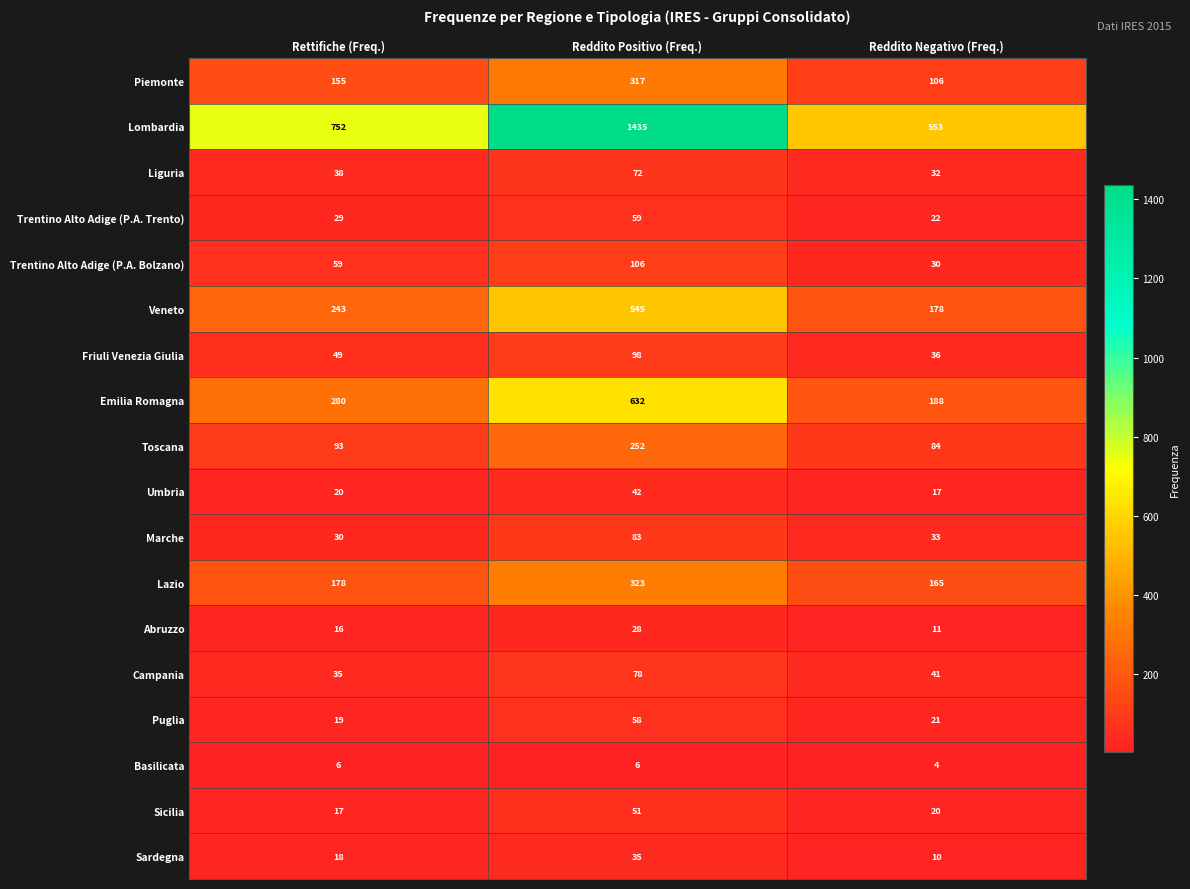

Is it true that Emilia Romagna equals 48 at Reddito Negativo (Freq.)?

False